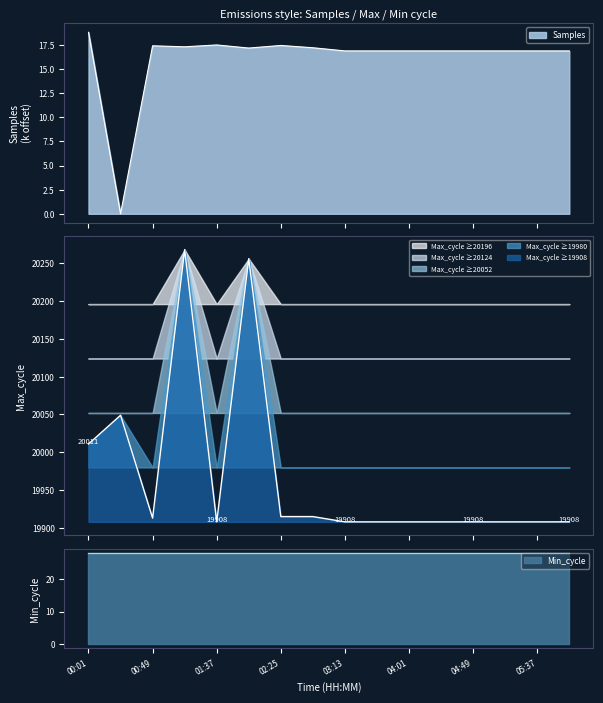

What is the difference between the Samples values at 01:37 and 00:25?

17.5